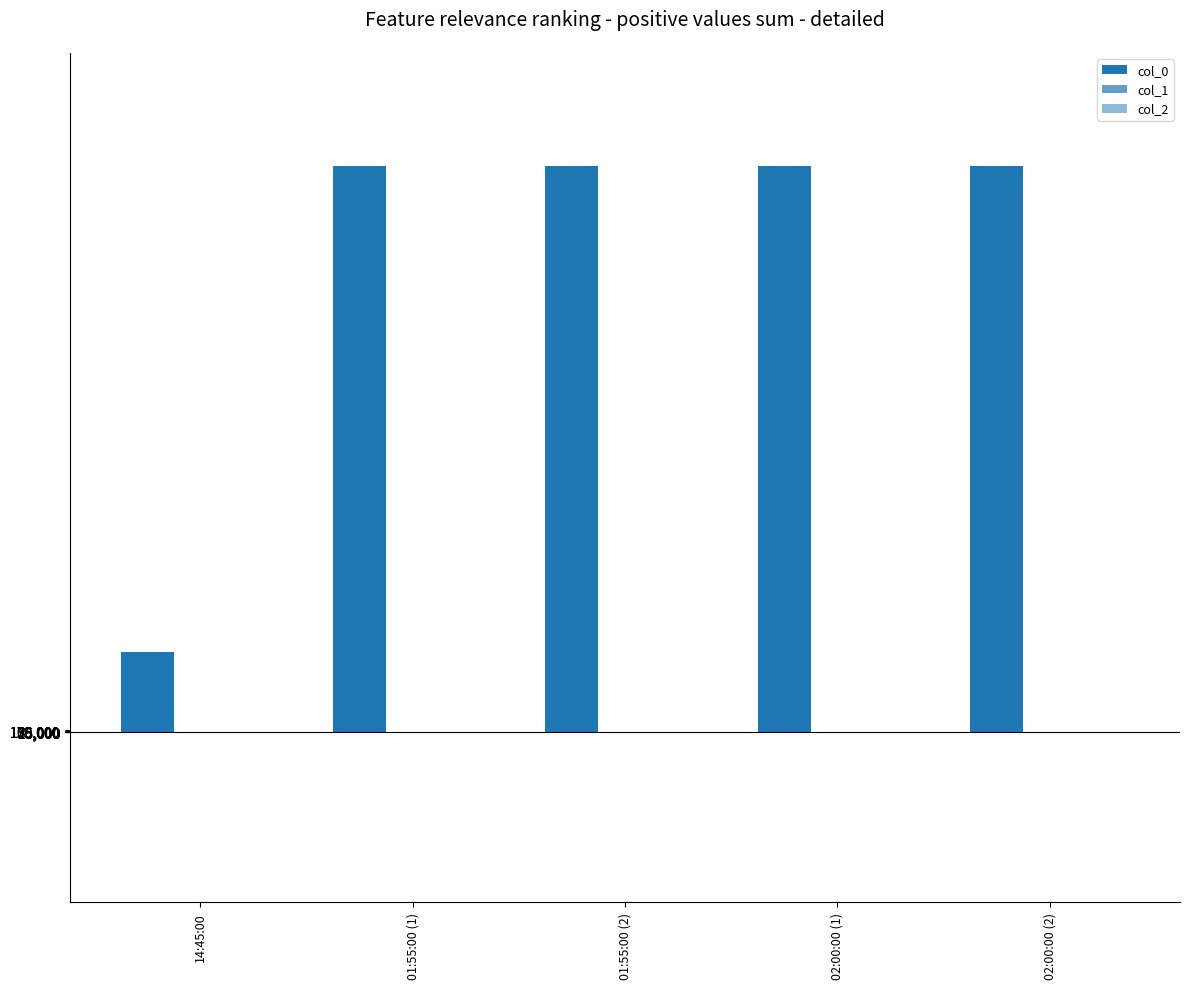

The col_2 series shows -28.3 at 02:00:00 (1). True or false?

False